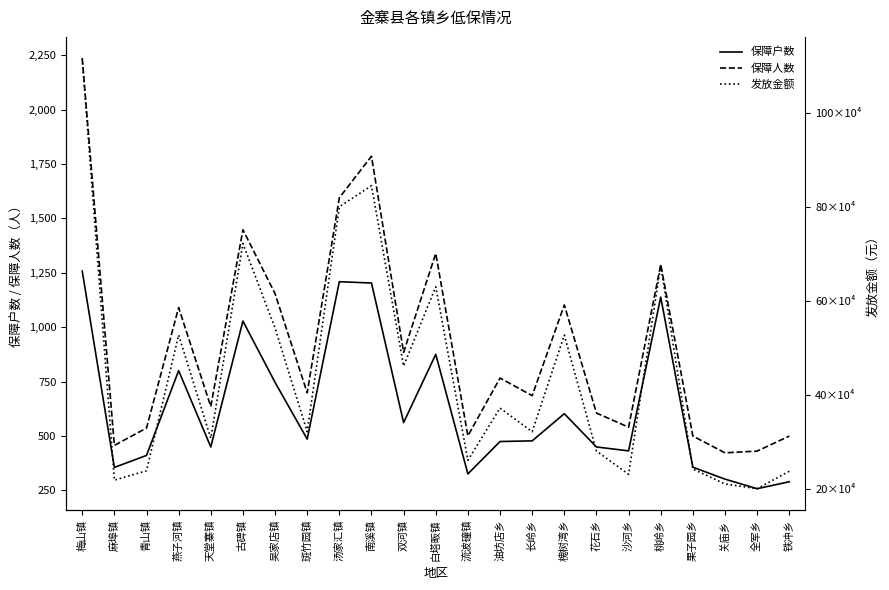

True or false: 保障人数 has a value of 158 at 关庙乡.

False